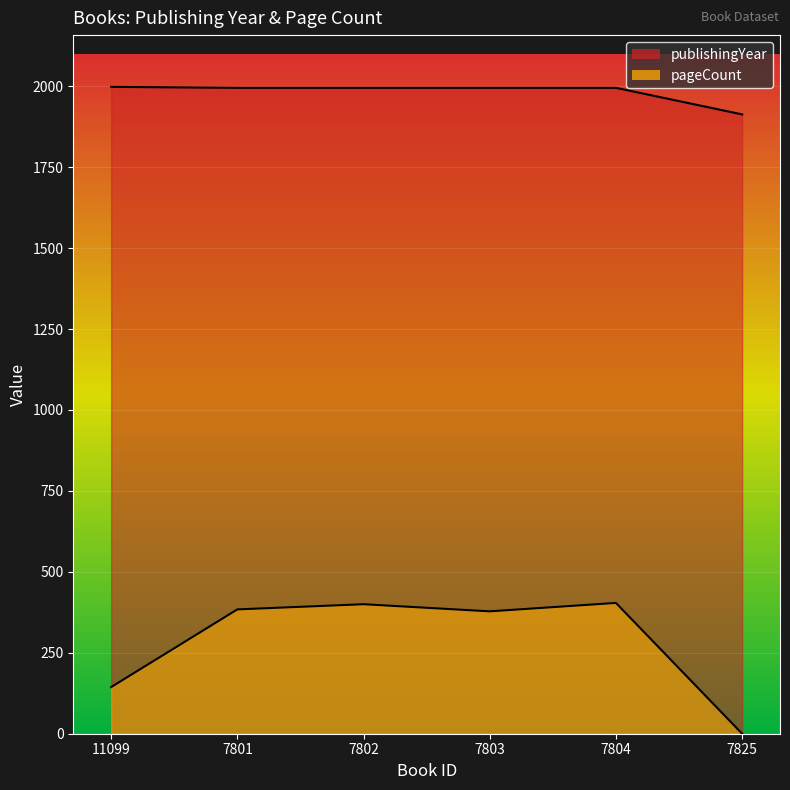

The value of pageCount at 11099 is 63. True or false?

False